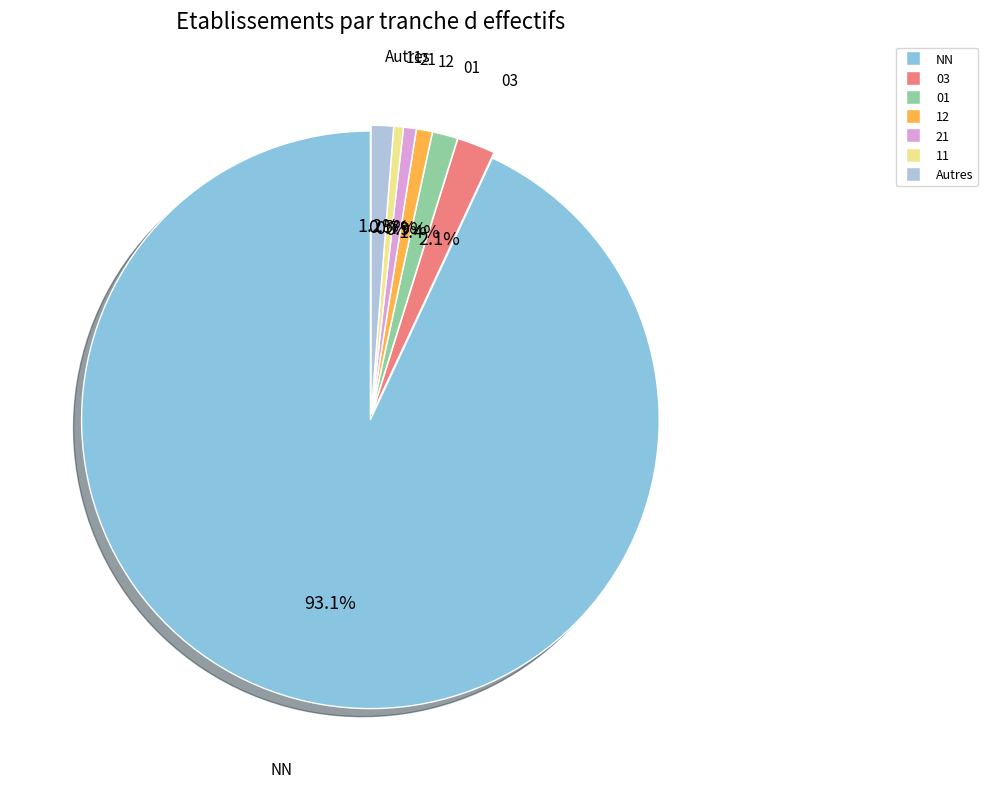

How many slices are in this pie chart?

7